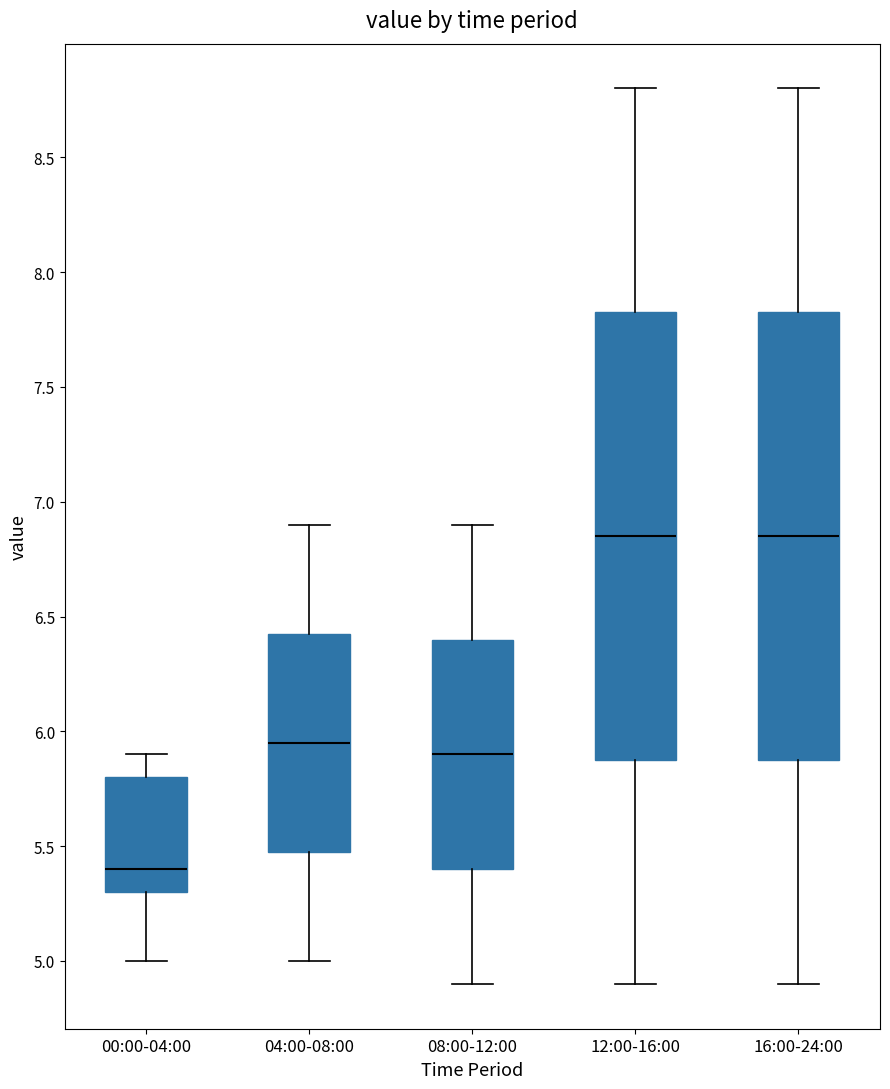

Which box's median line is the lowest?

00:00-04:00